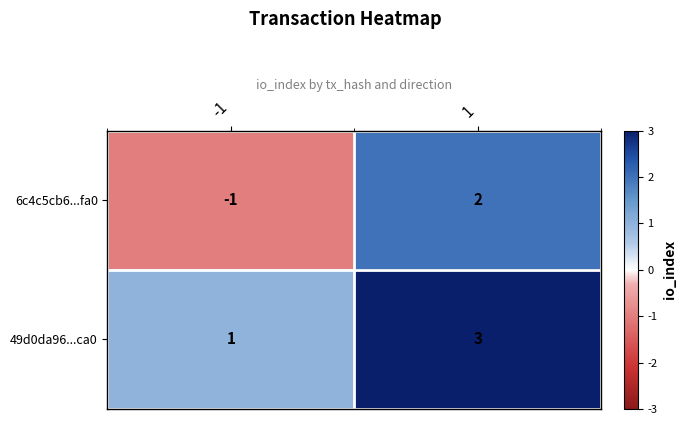

What is the sum of the 49d0da96...ca0 values at -1 and 1?

4